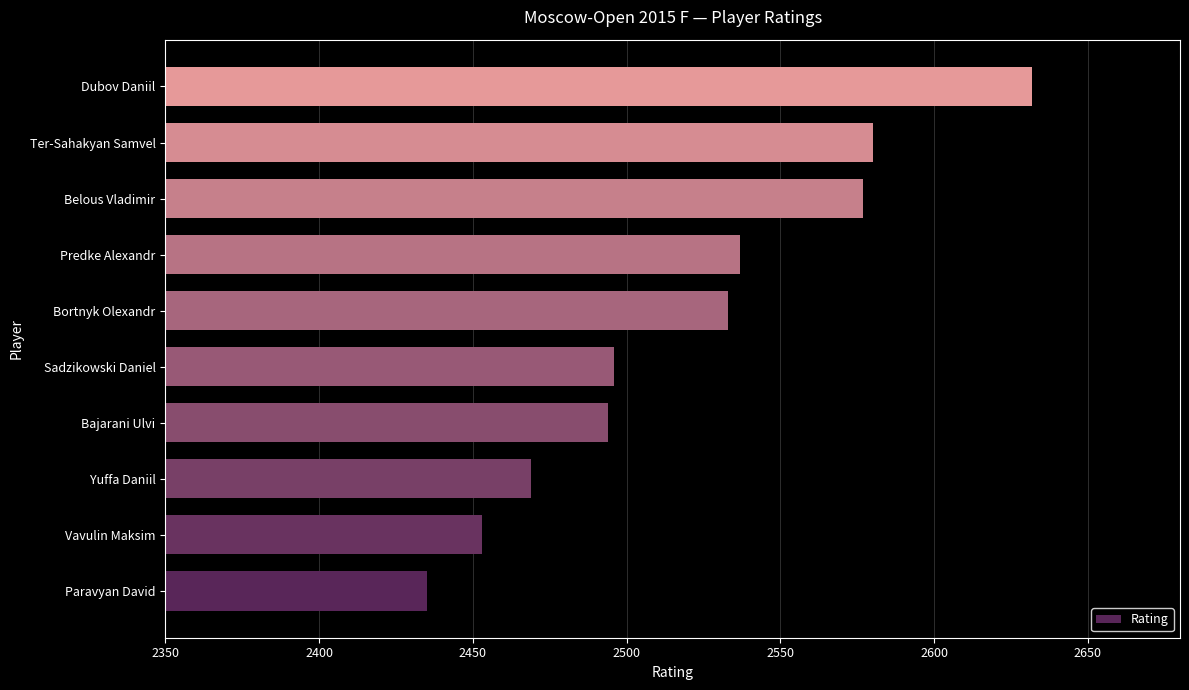

Reading bottom to top, extract all data points from this chart.

2435	2453	2469	2494	2496	2533	2537	2577	2580	2632